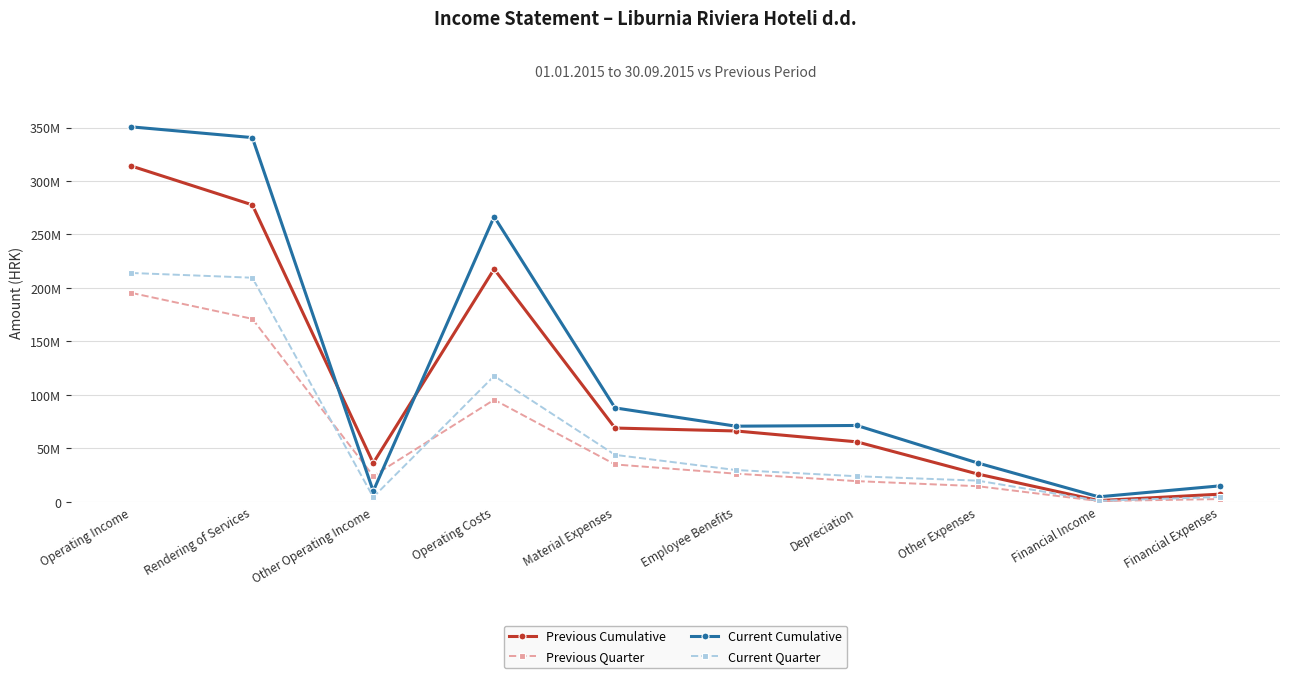

Which series has the largest range (max minus min)?

Current Cumulative